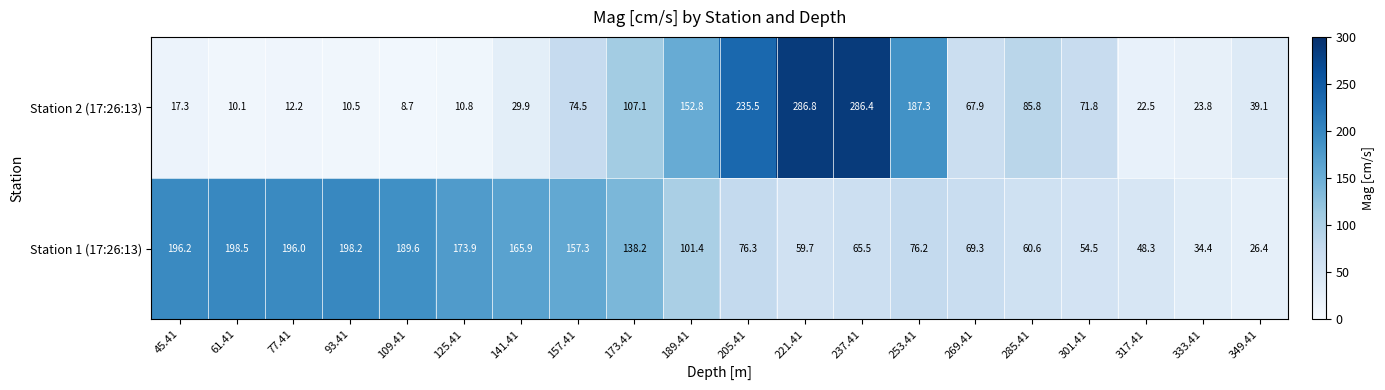

What is the maximum value for Station 1 (17:26:13)?

198.5